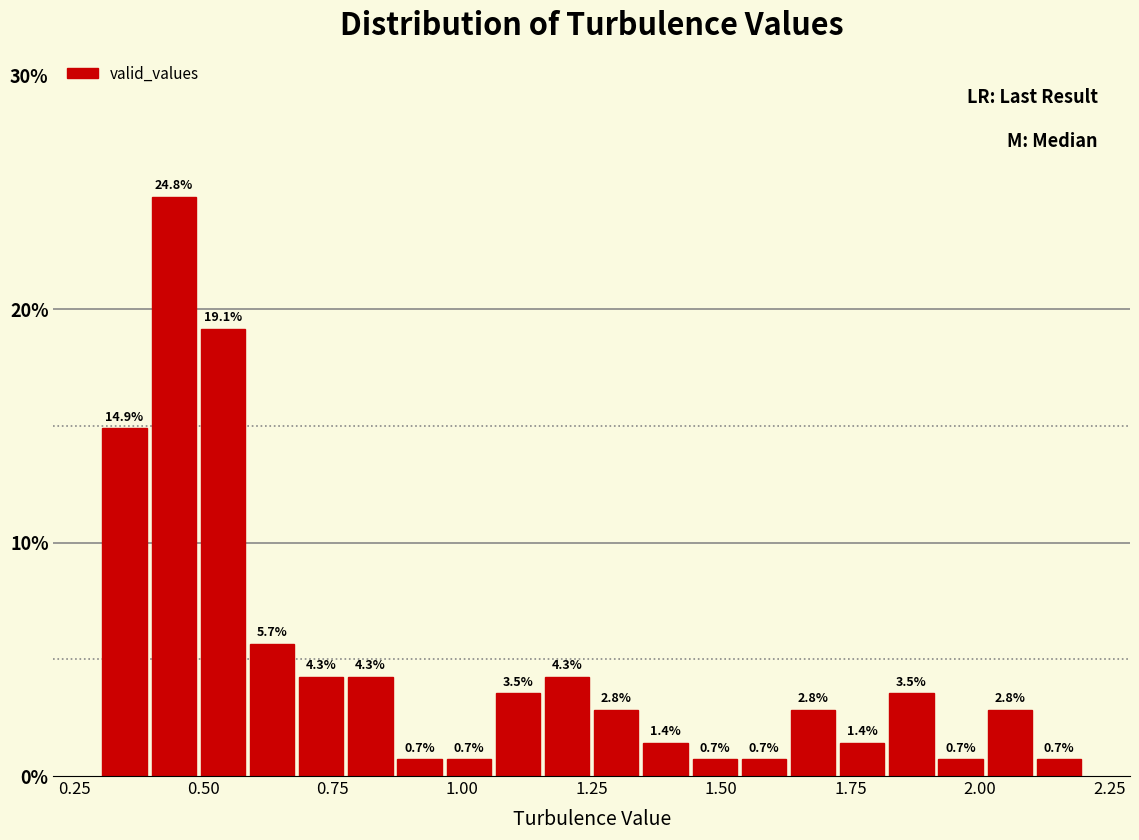

Around what value on the x-axis is the tallest bar? Give the approximate position of its centre, as read against the axis.

0.45